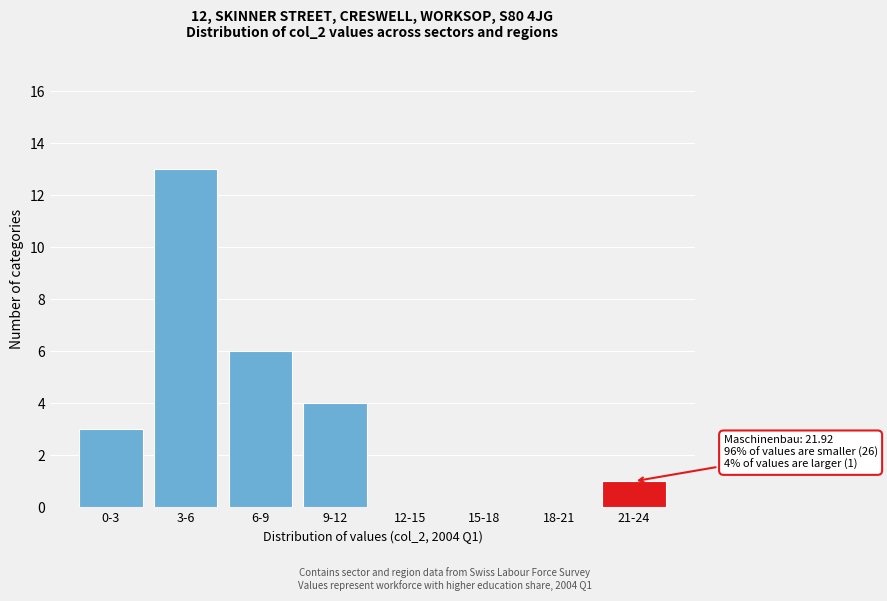

Reading left to right, extract all data points from this chart.

0-3=3	3-6=13	6-9=6	9-12=4	12-15=0	15-18=0	18-21=0	21-24=1